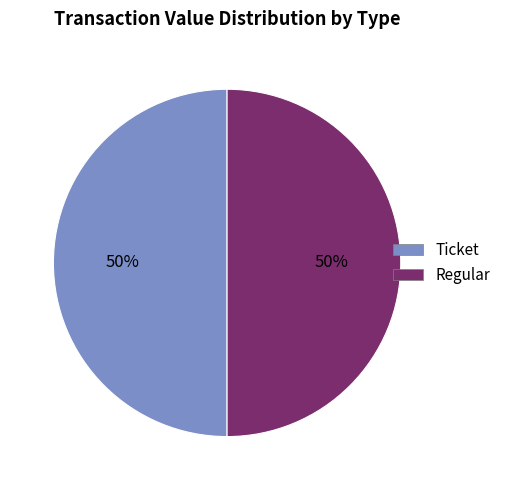

How many slices are in this pie chart?

2